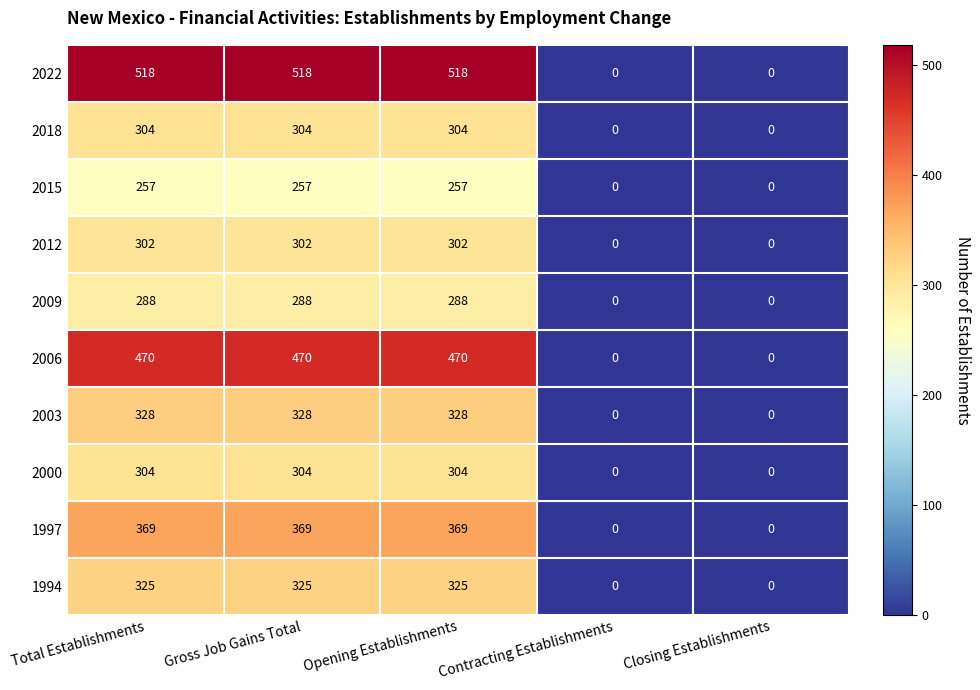

True or false: 2000 has a value of 0 at Contracting Establishments.

True